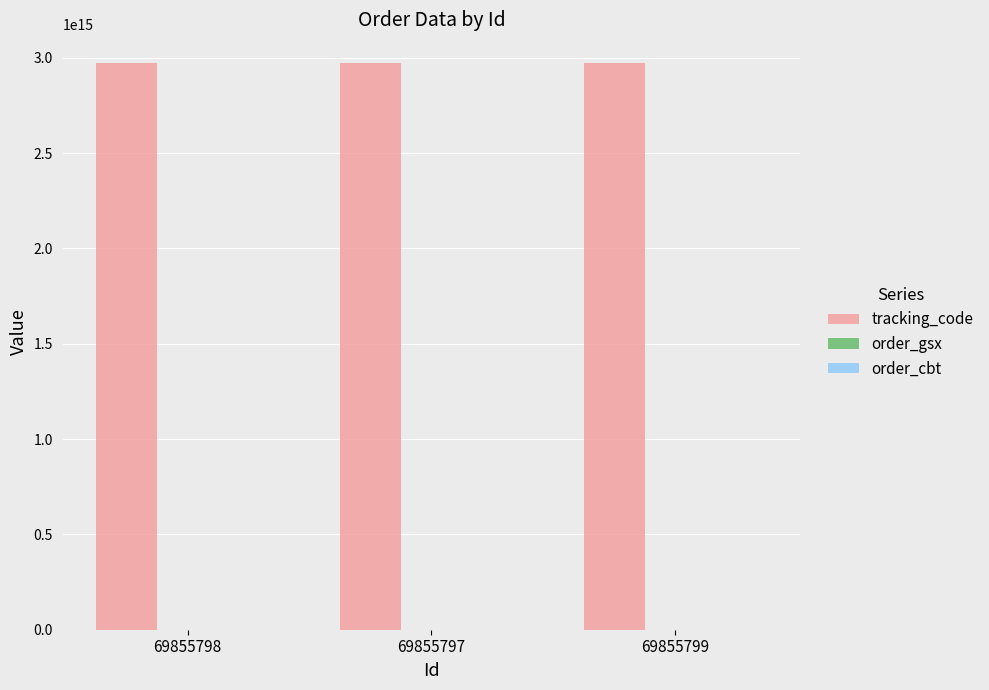

The value of tracking_code at 69855798 is 2973784169594400. True or false?

True